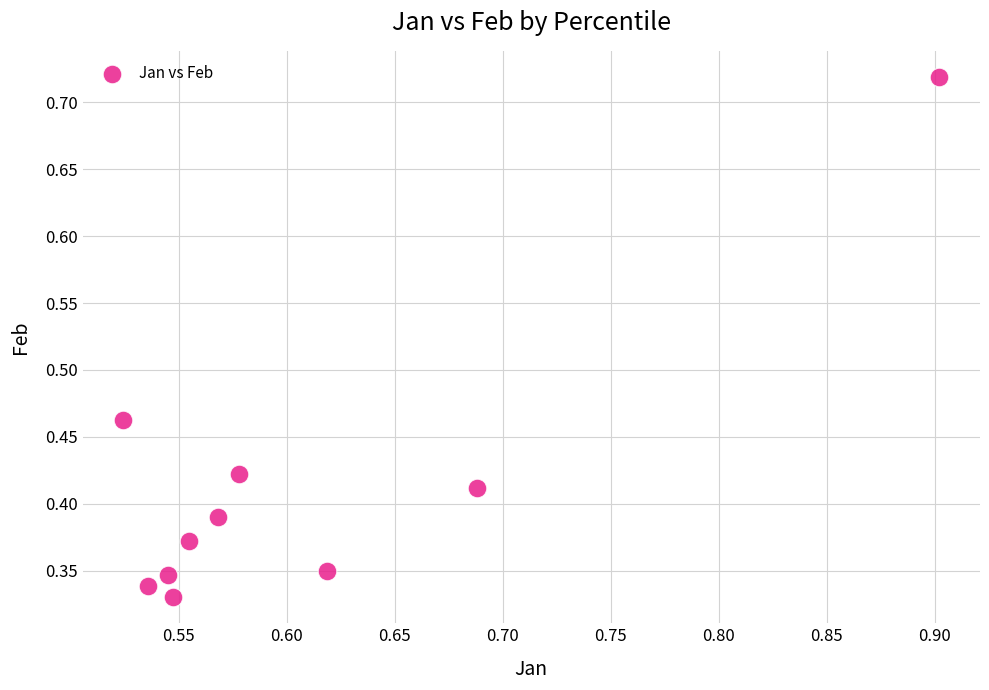

What is the average X value?

0.6